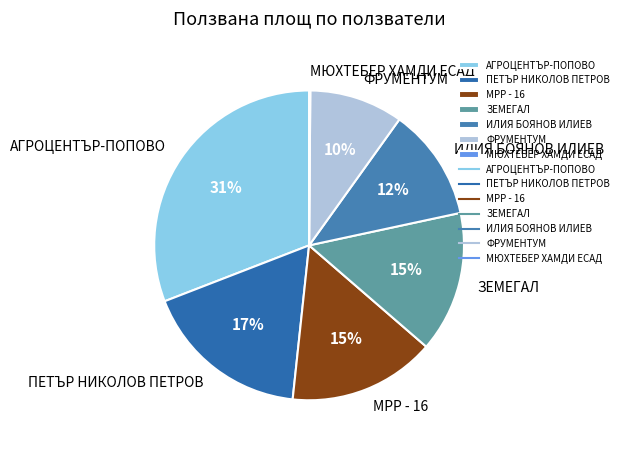

To the nearest percent, what percentage of the pie is ФРУМЕНТУМ?

10%